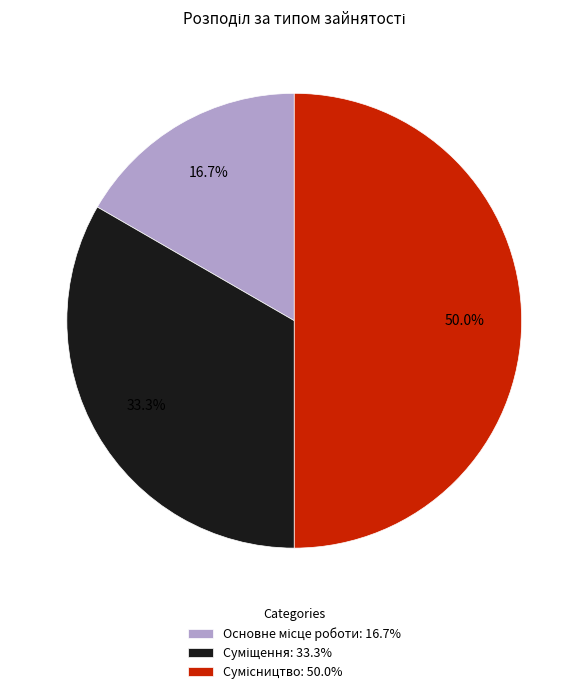

Which slice is the largest?

Сумісництво